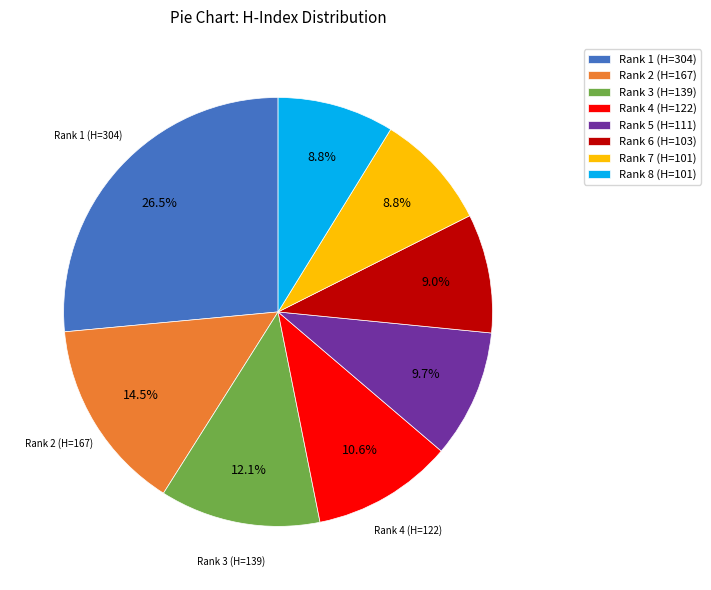

Which slice is the largest?

Rank 1 (H=304)